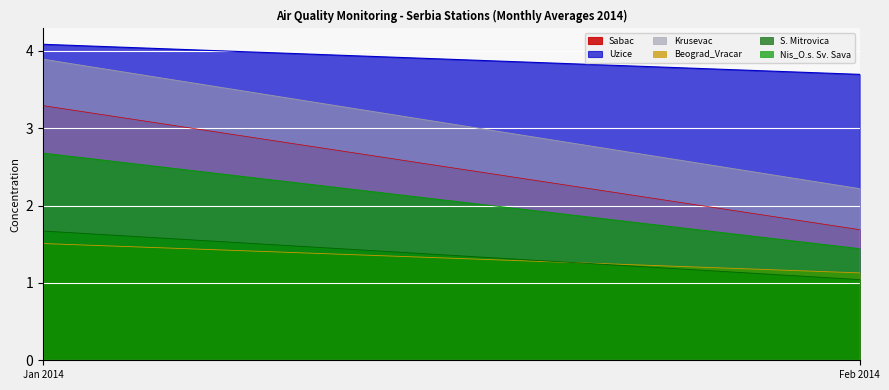

Rank the categories by Nis_O.s. Sv. Sava value from lowest to highest.

Feb 2014, Jan 2014